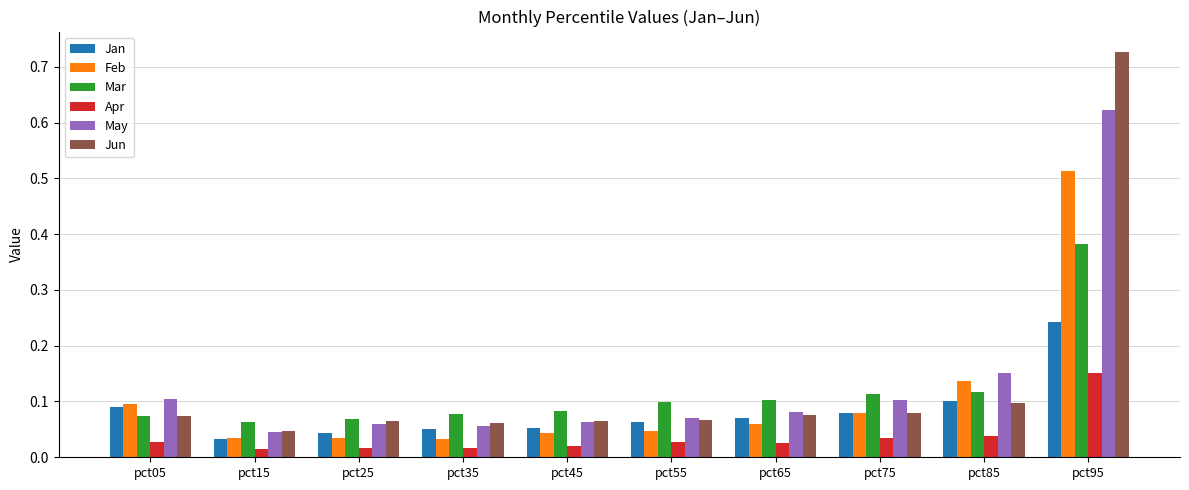

Which category has the highest value in the Apr series?

pct95